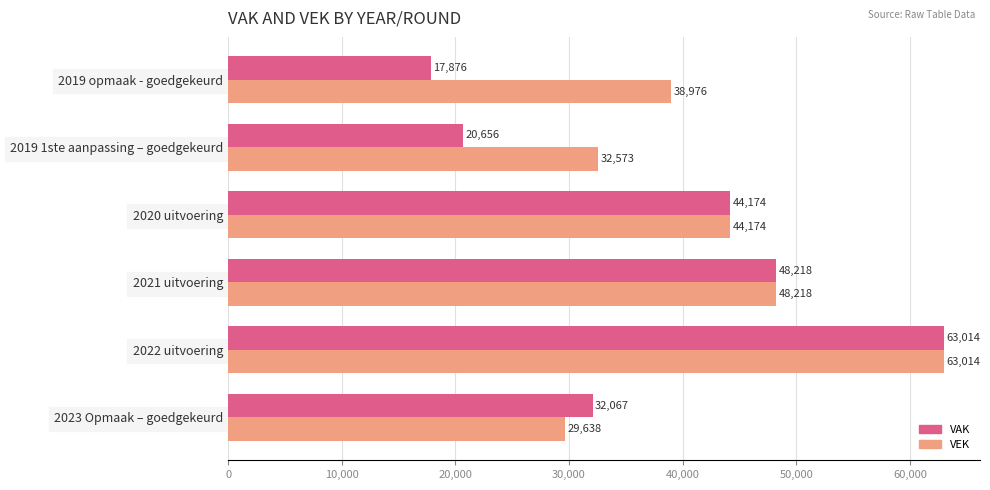

At how many categories does at least one series exceed 42250?

3